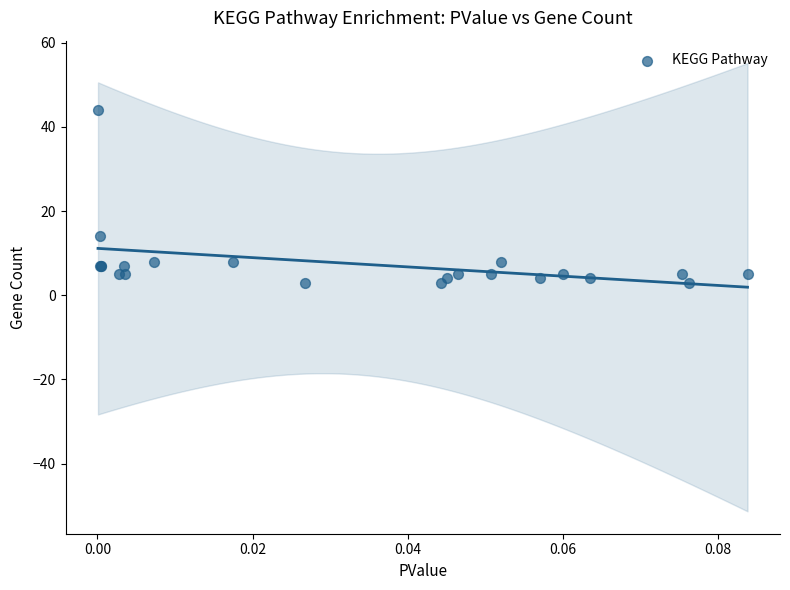

What Y value in the scatter plot is closest to 23?

14